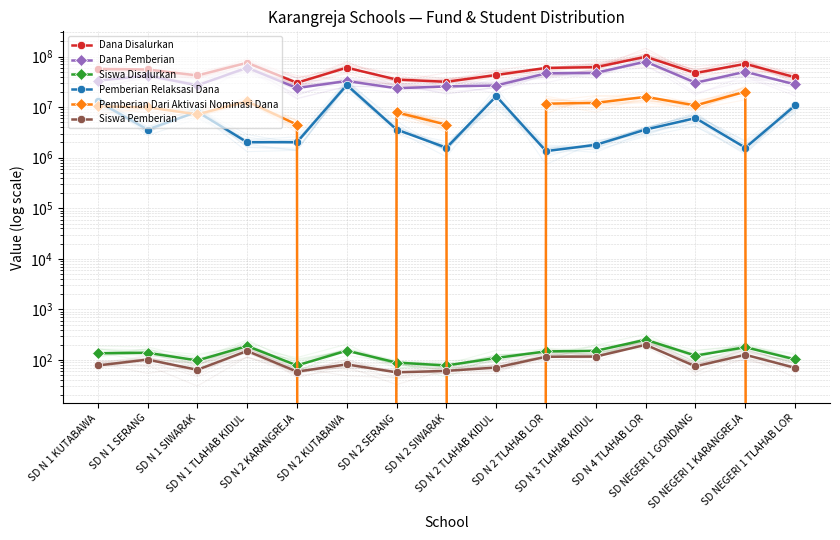

Is this an area chart (filled region under the line)?

No